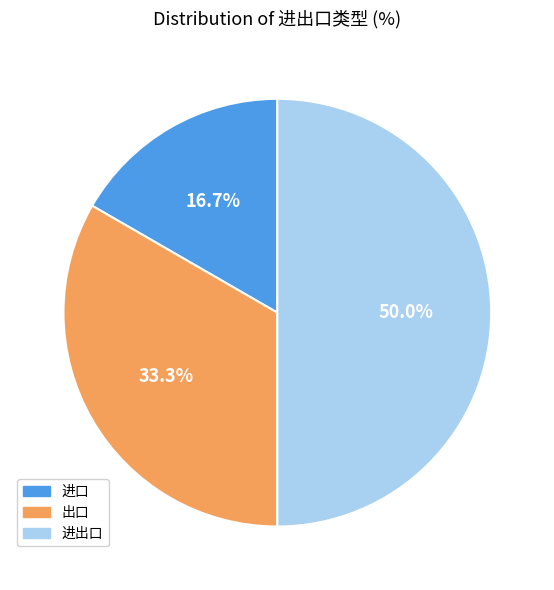

To the nearest percent, what is the difference between the largest and smallest slice percentages?

33%